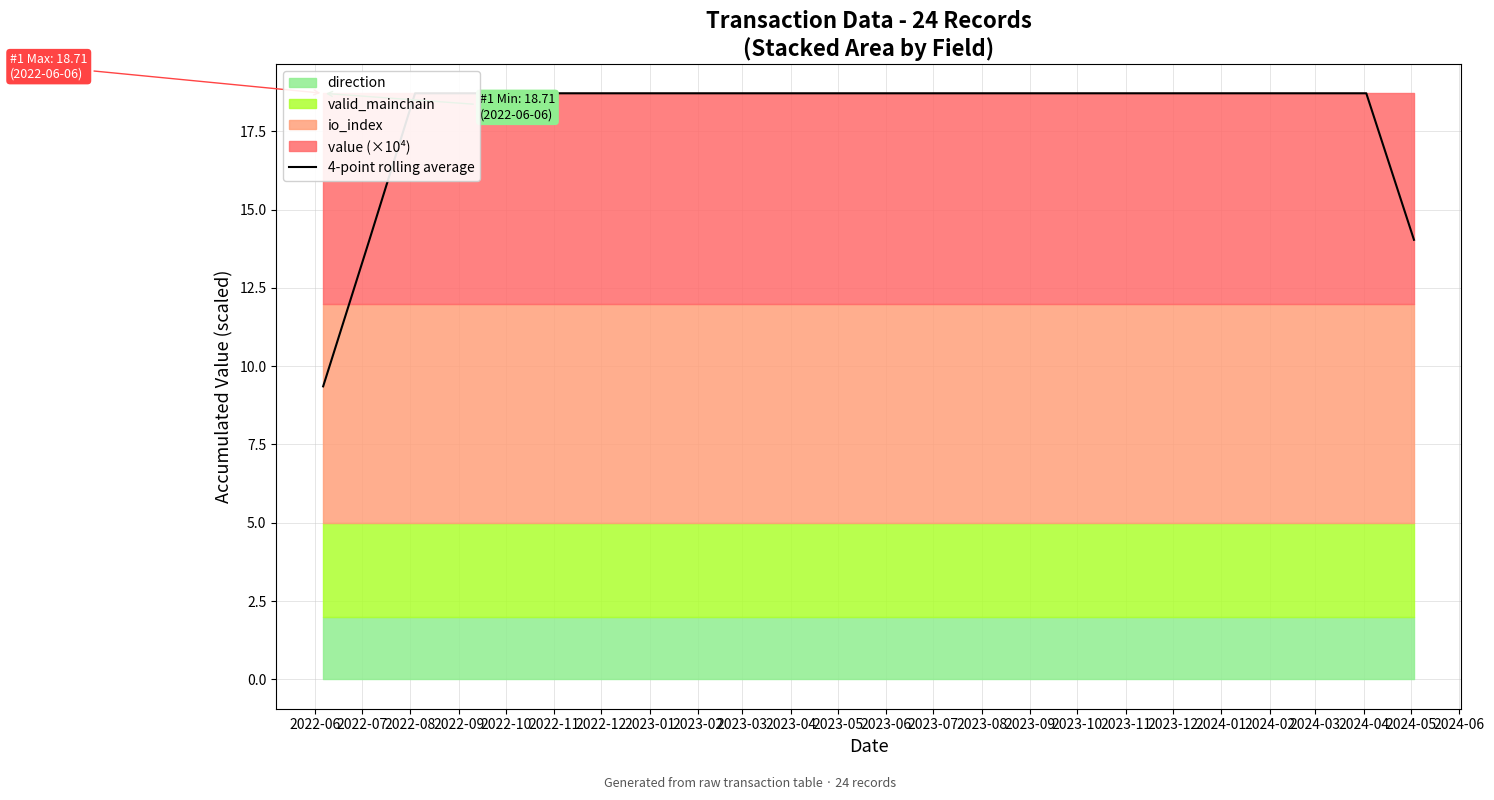

Which has a higher value, 2022-08 or 2022-07?

2022-08